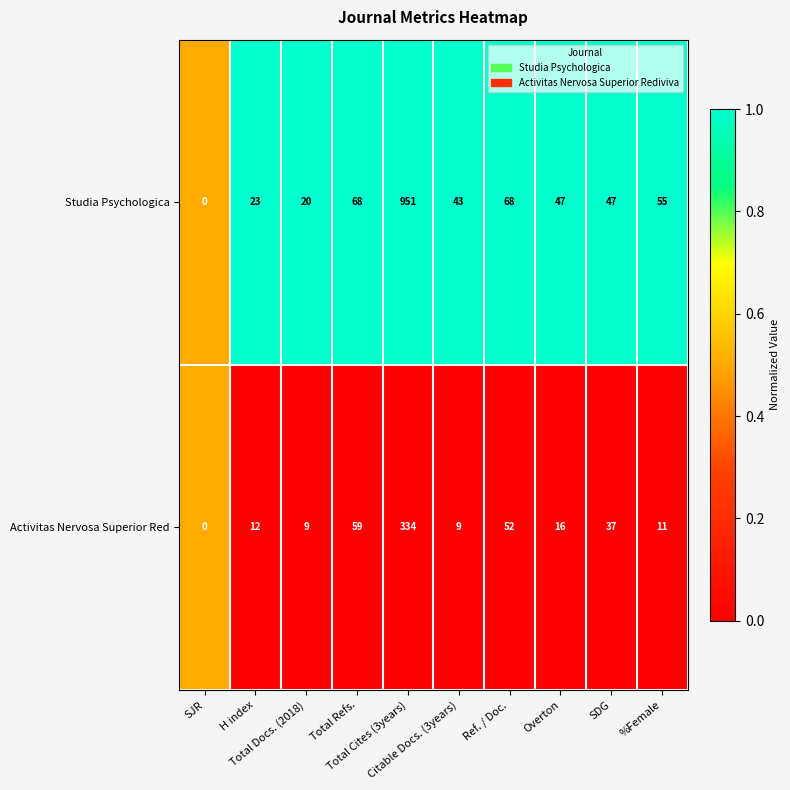

Rank the series by their maximum value, from lowest to highest.

Activitas Nervosa Superior Red, Studia Psychologica